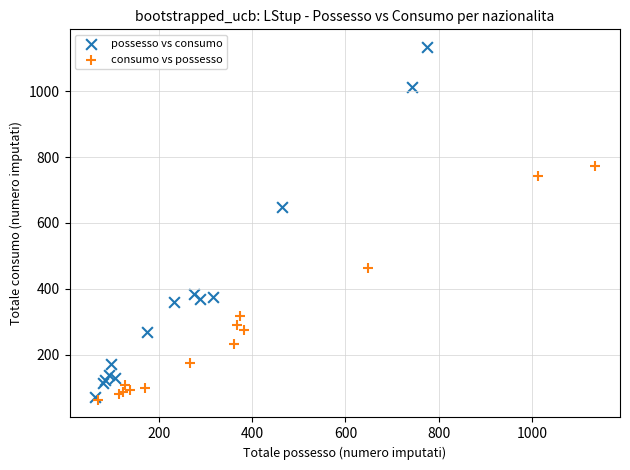

What are all the series names shown in the legend?

possesso vs consumo, consumo vs possesso